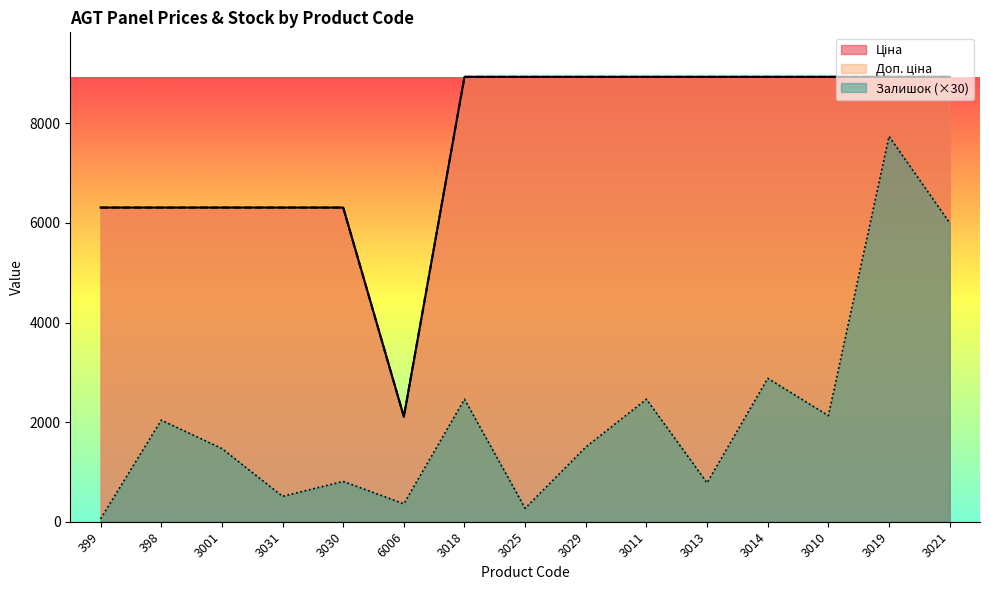

What is the average value of the Залишок series?

2098.0